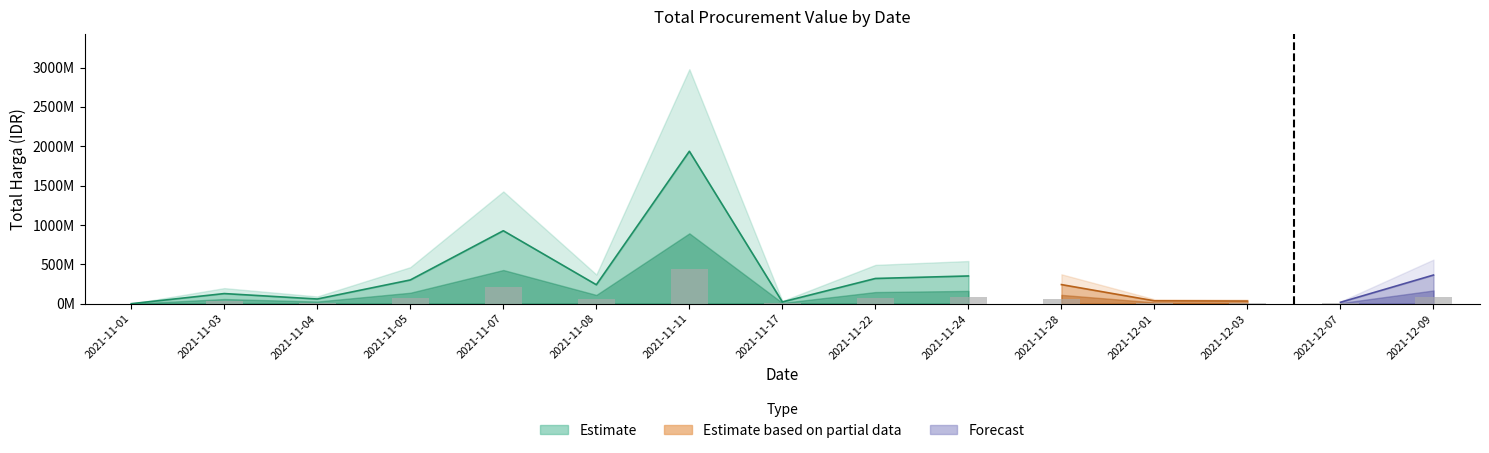

Rank the categories by value from lowest to highest.

2021-11-01, 2021-12-07, 2021-11-17, 2021-12-03, 2021-12-01, 2021-11-04, 2021-11-03, 2021-11-08, 2021-11-28, 2021-11-05, 2021-11-22, 2021-11-24, 2021-12-09, 2021-11-07, 2021-11-11